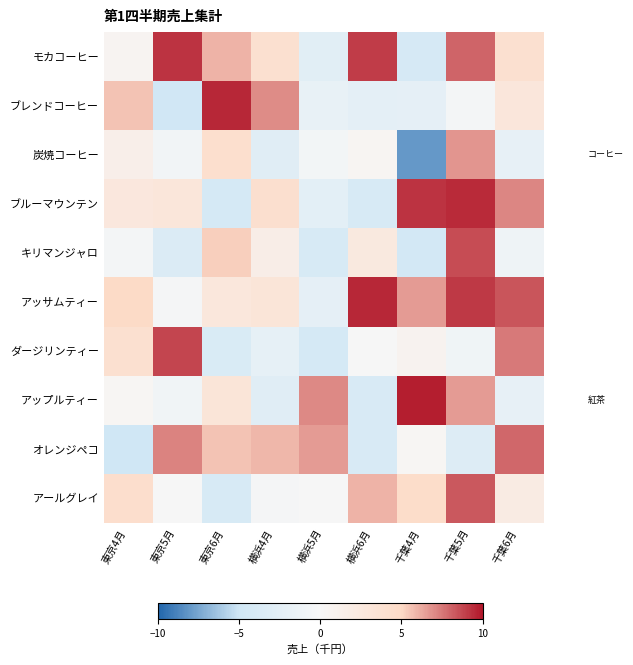

Reading left to right, list all the values displayed in this chart.

モカコーヒー: 東京4月=0.6	東京5月=9.3	東京6月=6.0	横浜4月=4.0	横浜5月=-2.7	横浜6月=9.0	千葉4月=-4.1	千葉5月=8.0	千葉6月=4.0
ブレンドコーヒー: 東京4月=5.6	東京5月=-4.7	東京6月=9.5	横浜4月=7.0	横浜5月=-1.8	横浜6月=-2.3	千葉4月=-2.2	千葉5月=-0.4	千葉6月=2.9
炭焼コーヒー: 東京4月=1.5	東京5月=-0.6	東京6月=4.2	横浜4月=-2.9	横浜5月=-0.6	横浜6月=0.5	千葉4月=-8.0	千葉5月=6.8	千葉6月=-2.0
ブルーマウンテン: 東京4月=2.7	東京5月=3.0	東京6月=-4.3	横浜4月=4.1	横浜5月=-2.4	横浜6月=-4.0	千葉4月=9.2	千葉5月=9.5	千葉6月=7.1
キリマンジャロ: 東京4月=-0.4	東京5月=-3.5	東京6月=5.3	横浜4月=1.6	横浜5月=-4.0	横浜6月=2.4	千葉4月=-4.5	千葉5月=8.6	千葉6月=-1.1
アッサムティー: 東京4月=4.9	東京5月=-0.3	東京6月=2.8	横浜4月=3.2	横浜5月=-2.2	横浜6月=9.5	千葉4月=6.6	千葉5月=9.1	千葉6月=8.4
ダージリンティー: 東京4月=4.0	東京5月=8.8	東京6月=-3.7	横浜4月=-2.1	横浜5月=-4.3	横浜6月=-0.1	千葉4月=0.8	千葉5月=-0.9	千葉6月=7.4
アップルティー: 東京4月=0.4	東京5月=-0.8	東京6月=3.1	横浜4月=-2.9	横浜5月=7.0	横浜6月=-3.9	千葉4月=9.8	千葉5月=6.6	千葉6月=-2.0
オレンジペコ: 東京4月=-4.9	東京5月=7.2	東京6月=5.6	横浜4月=5.9	横浜5月=6.6	横浜6月=-3.9	千葉4月=0.4	千葉5月=-3.3	千葉6月=7.9
アールグレイ: 東京4月=4.3	東京5月=-0.0	東京6月=-4.0	横浜4月=-0.3	横浜5月=-0.1	横浜6月=5.9	千葉4月=4.6	千葉5月=8.3	千葉6月=2.1